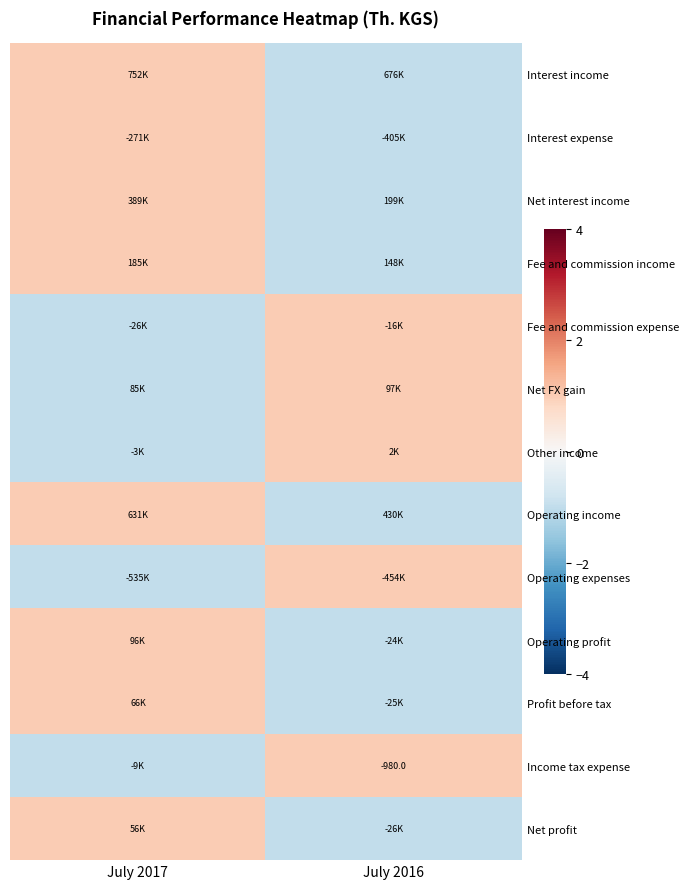

Rank the categories by Income tax expense value from highest to lowest.

July 2016, July 2017